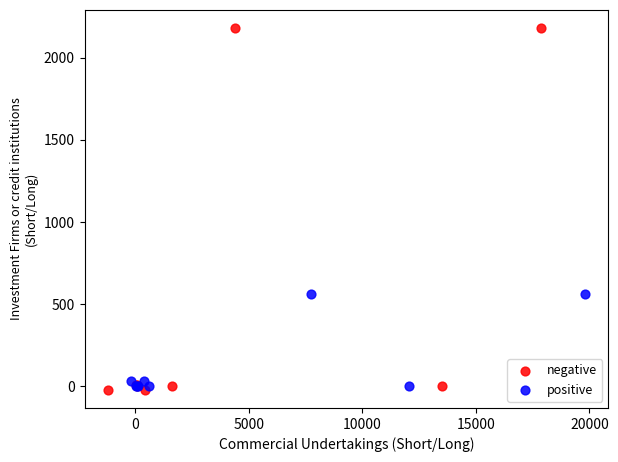

Which series reaches the maximum Y coordinate?

negative